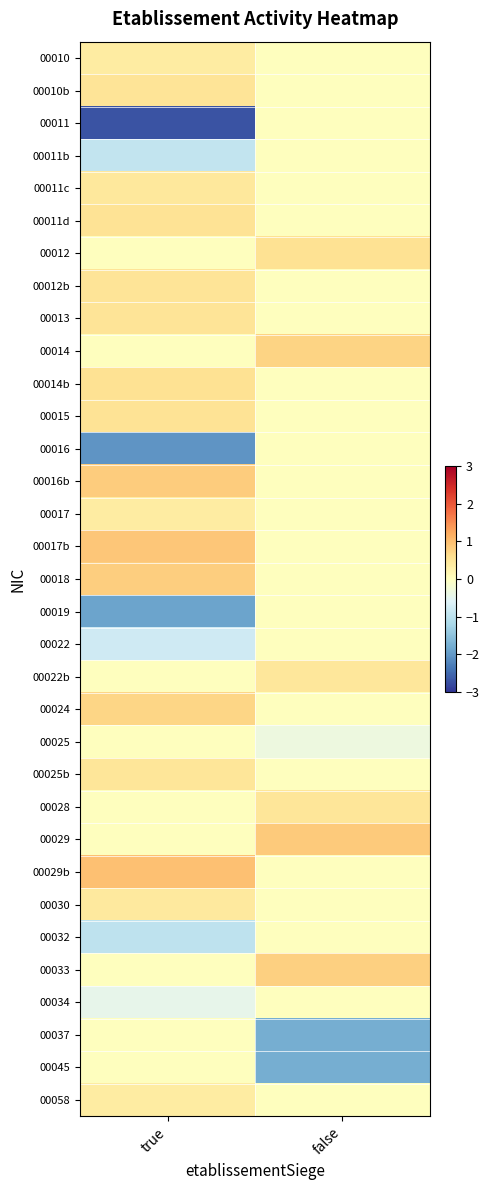

Which series has the largest range (max minus min)?

00011